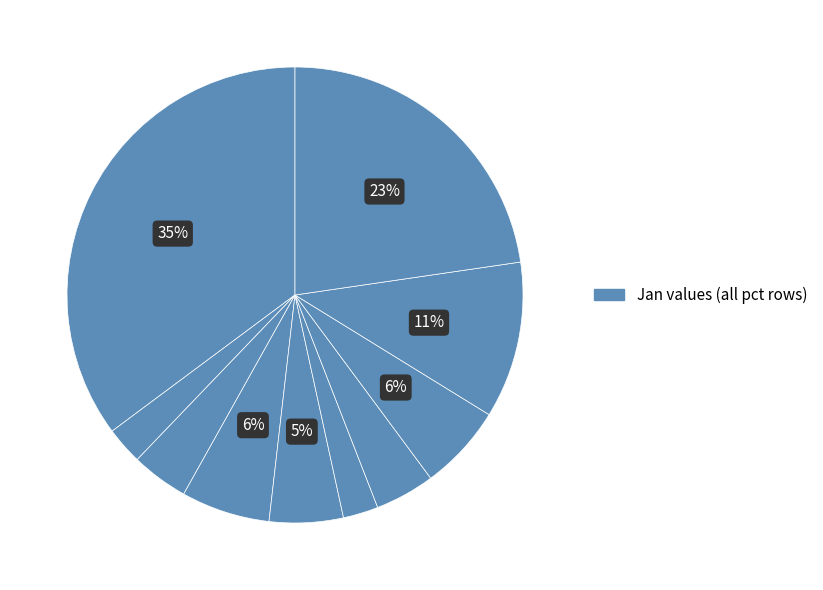

Count the number of slices in the pie.

10